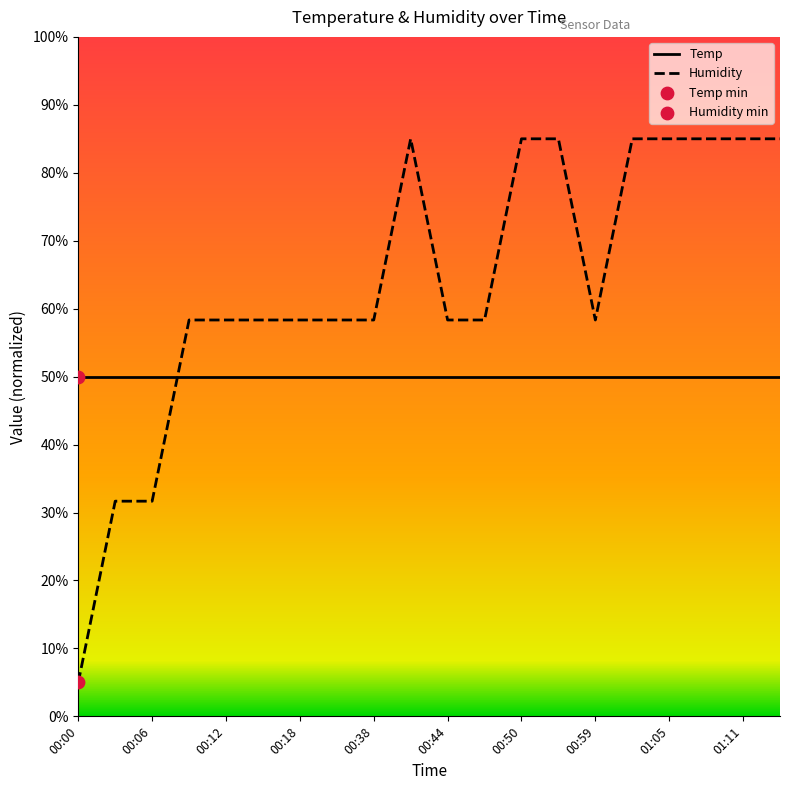

Which series has the largest range (max minus min)?

Humidity